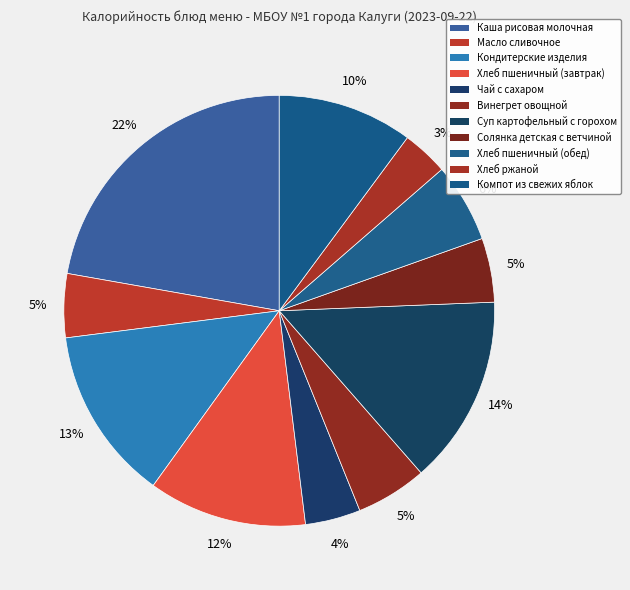

To the nearest percent, what is the average slice percentage?

9%